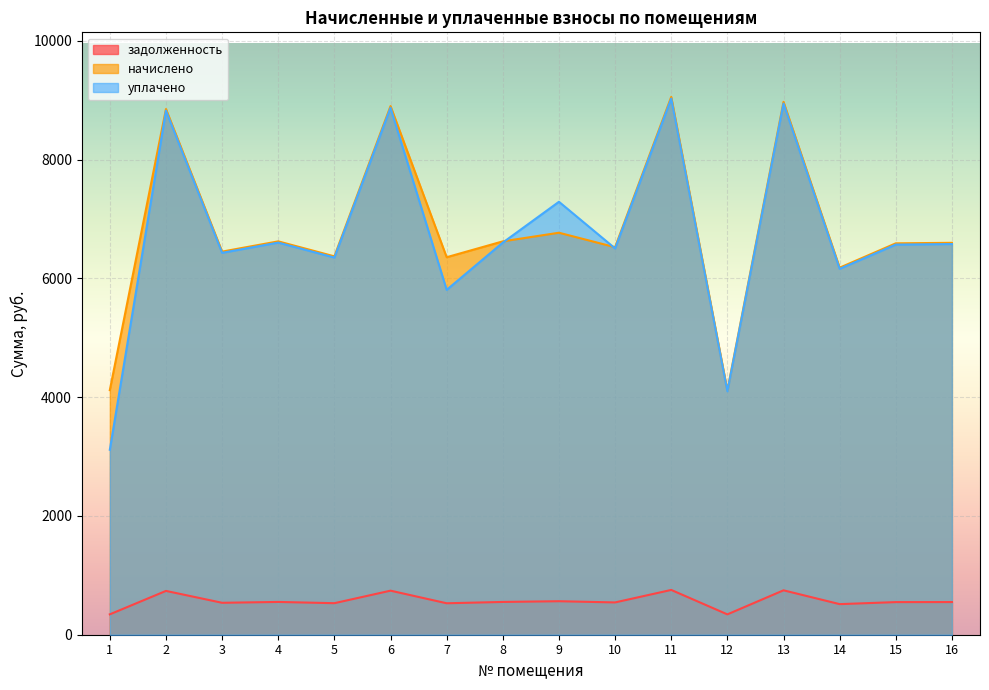

Rank the categories by задолженность value from highest to lowest.

11, 13, 6, 2, 9, 4, 8, 16, 15, 10, 3, 5, 7, 14, 1, 12